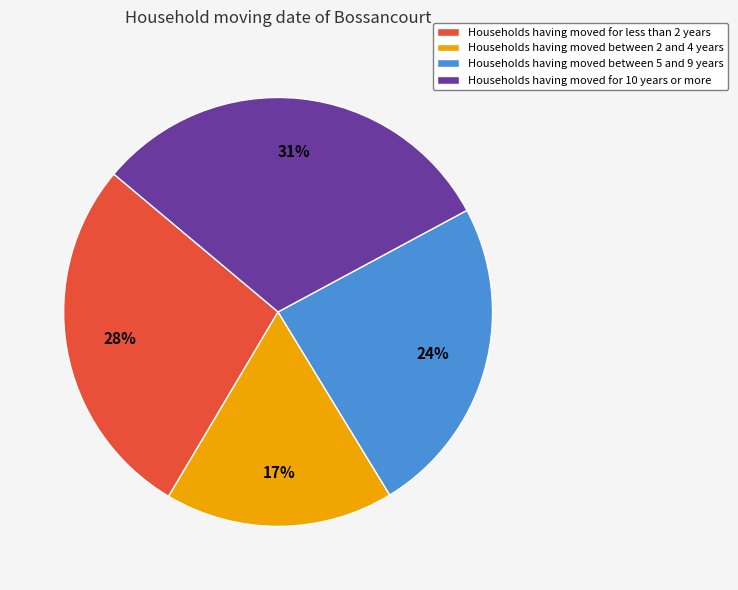

To the nearest percent, what is the average slice percentage?

25%